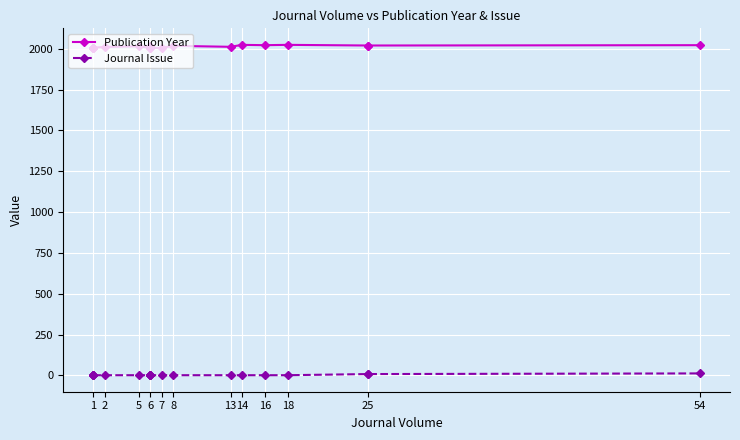

How many values in the Publication Year series exceed 2012?

9